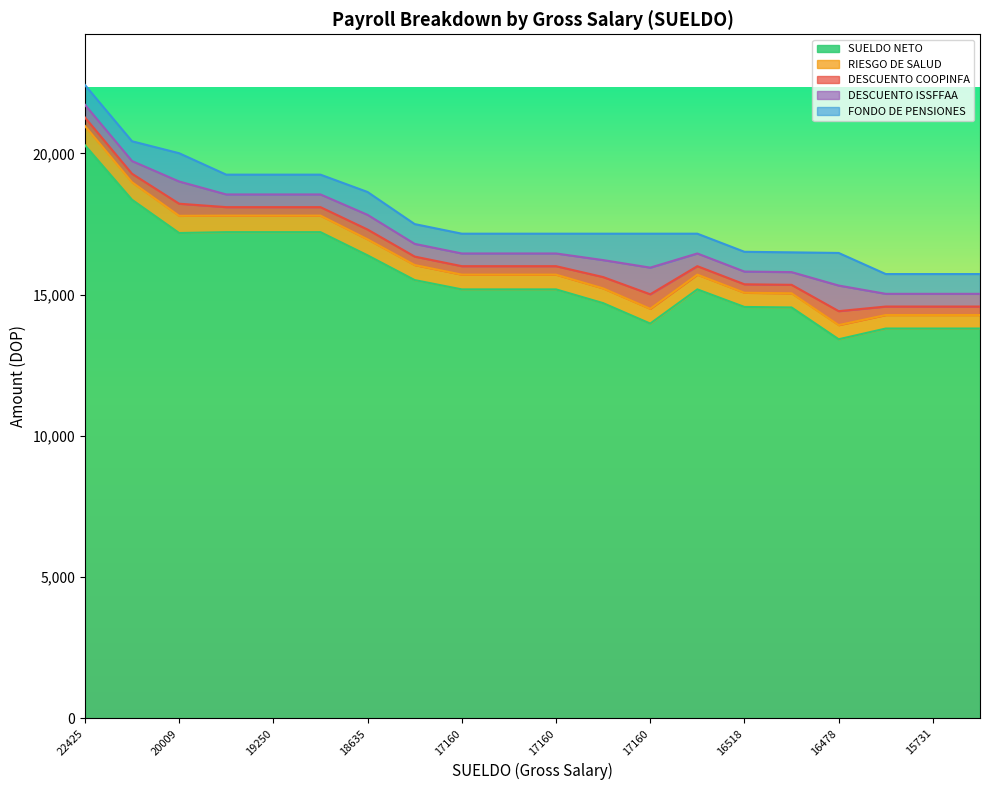

Which series has the largest total across all categories?

SUELDO NETO